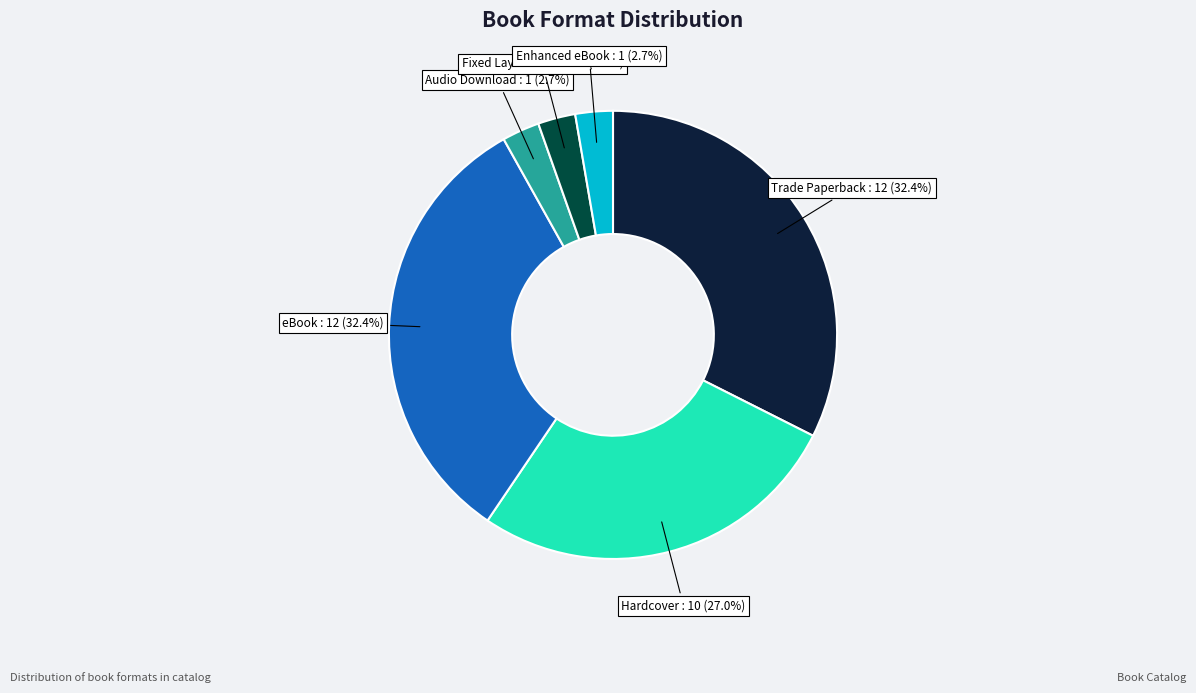

Is there a majority slice in this chart?

No